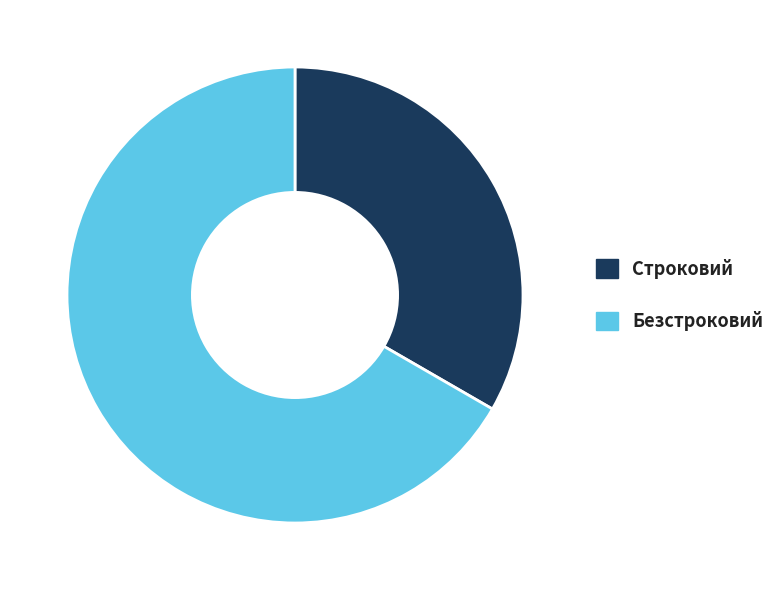

Rank the categories by value from highest to lowest.

Безстроковий, Строковий